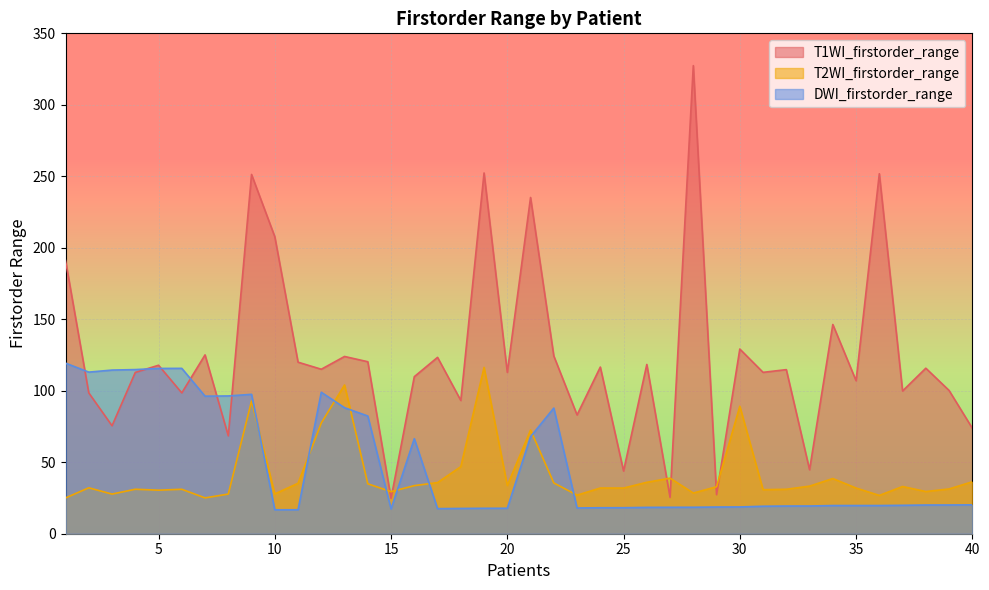

Is it true that T1WI_firstorder_range equals 98.5 at 2?

True